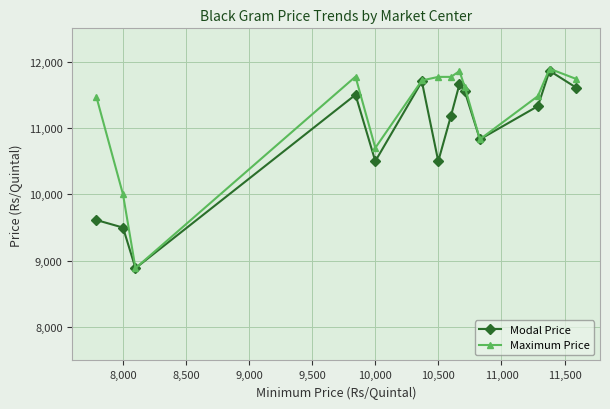

Rank the series by their average value, from highest to lowest.

Maximum Price, Modal Price